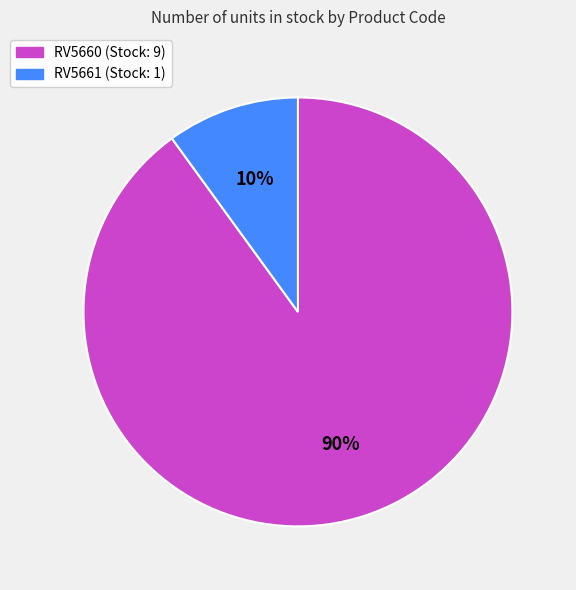

To the nearest percent, what is the average slice percentage?

50%